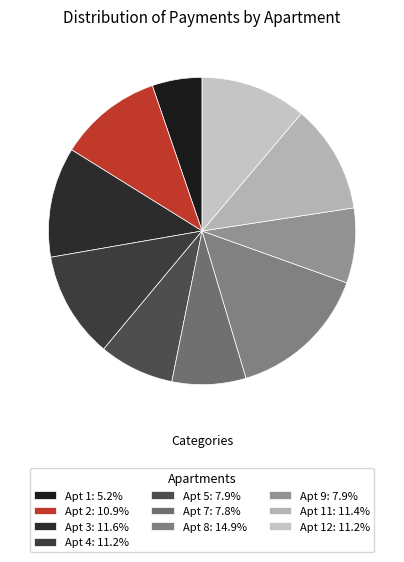

Which category has the biggest portion of the pie?

8